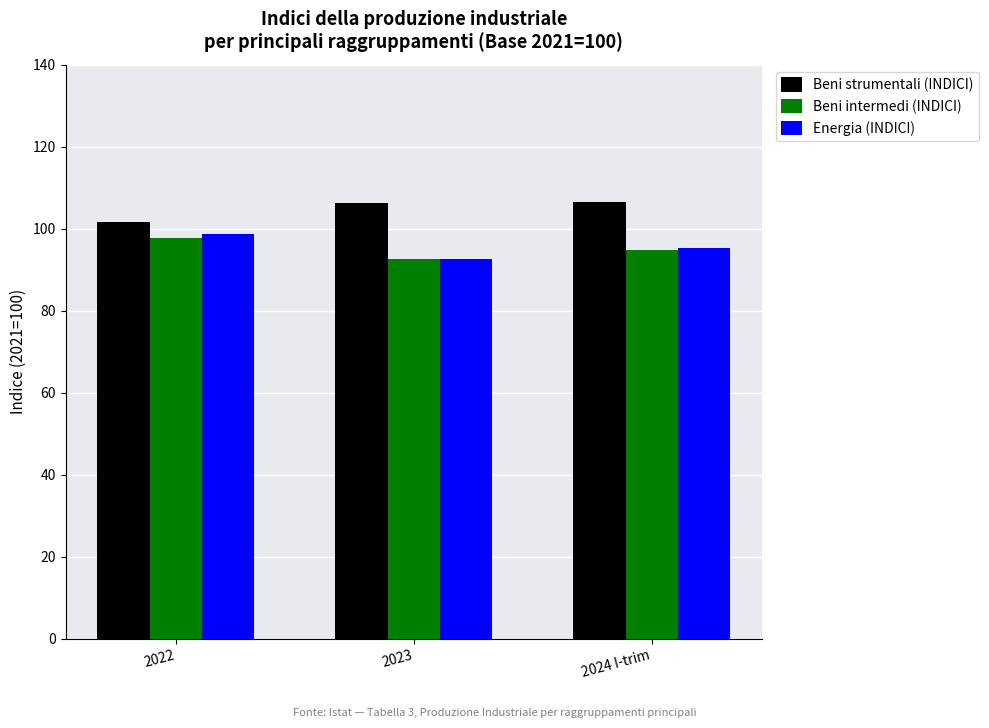

At how many categories does at least one series exceed 96?

3